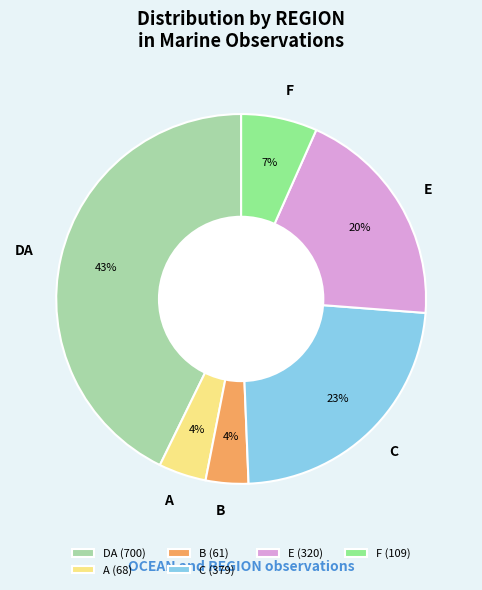

How many segments does this pie chart have?

6